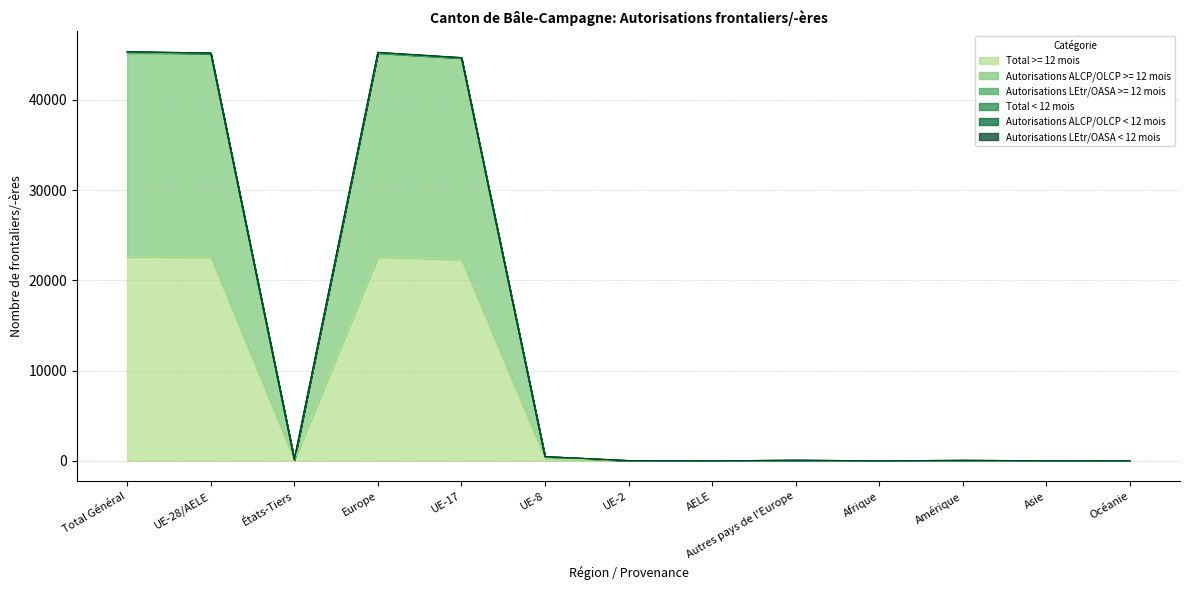

At which label is Total >= 12 mois closest to 11320?

UE-17